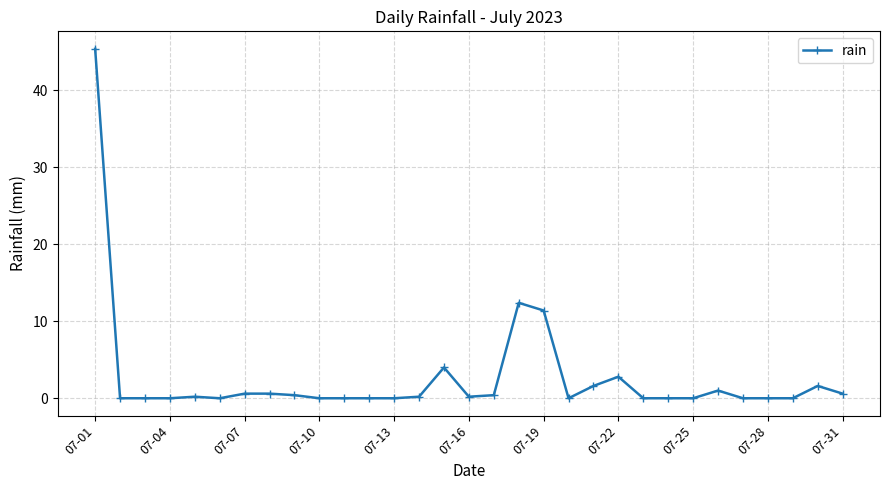

True or false: the data has more than 0 interior local peaks.

True